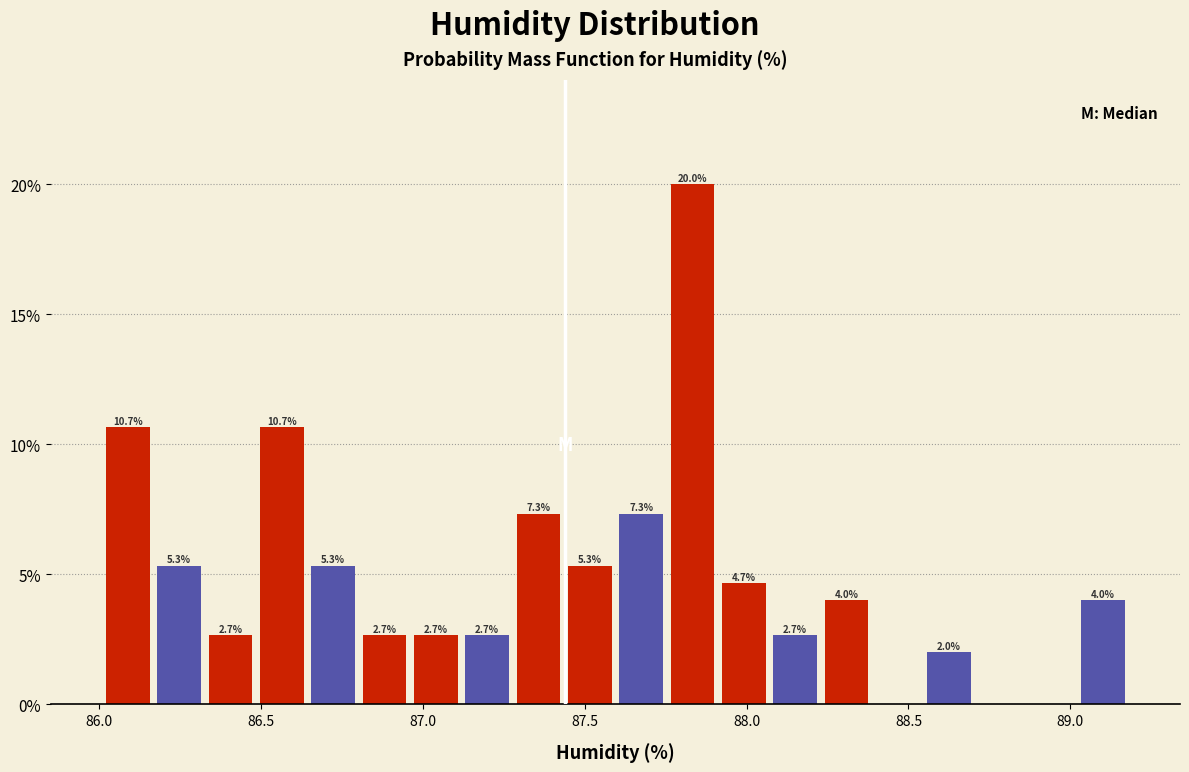

Read against the x-axis, roughly where is the centre of the tallest bar?

87.85